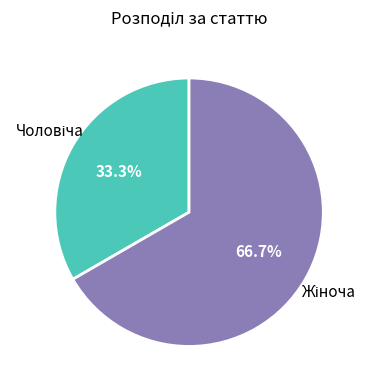

Is there any slice that represents more than half of the pie?

Yes